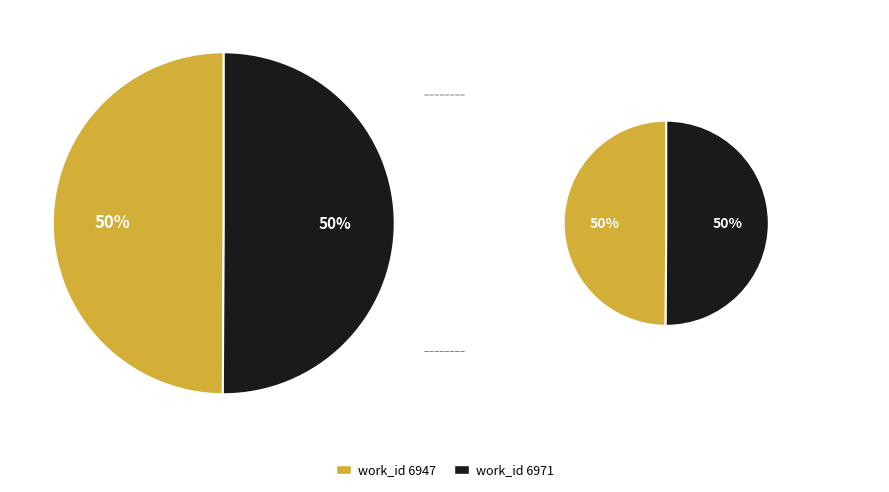

Count the number of slices in the pie.

2